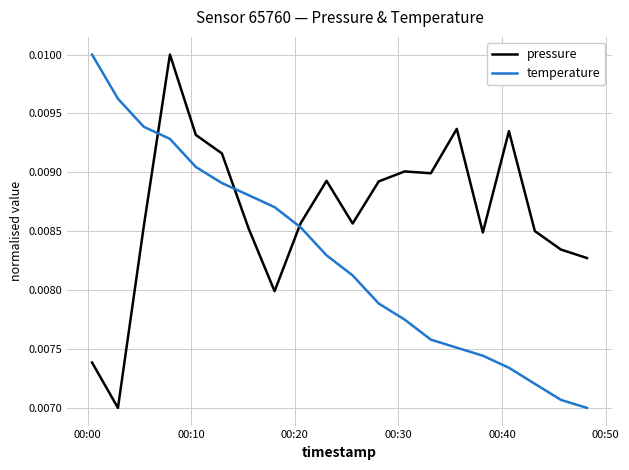

List the series in order of their overall mean, lowest first.

temperature, pressure